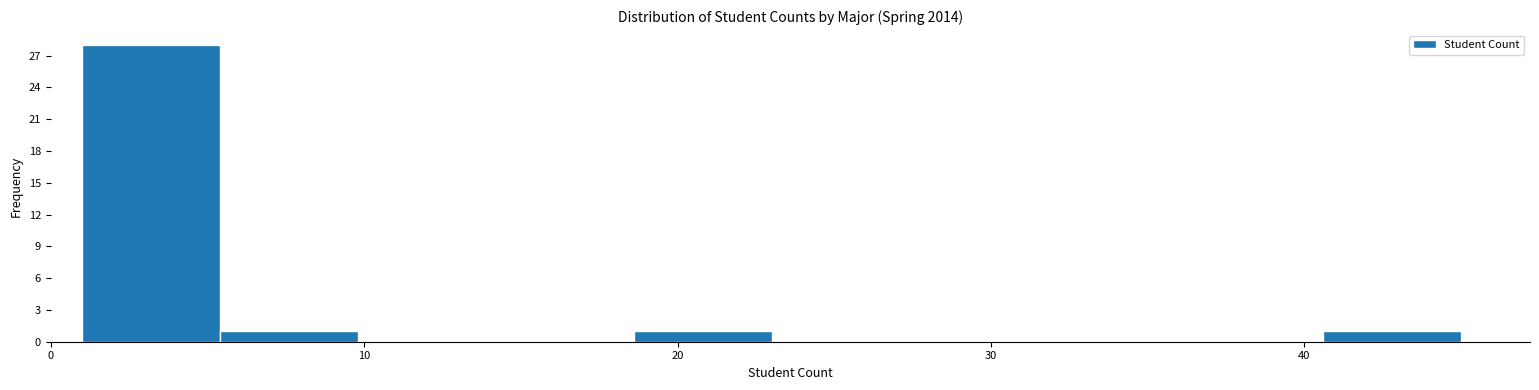

Reading left to right, transcribe this chart: for each bar, give the range it covers on the x-axis and its height. Neither the bar edges nor the heights are printed on the chart, so give them approximately, as read against the axes.

1.0 to 5.4: 28
5.4 to 9.8: 1
9.8 to 14.2: 0
14.2 to 18.6: 0
18.6 to 23.0: 1
23.0 to 27.4: 0
27.4 to 31.8: 0
31.8 to 36.2: 0
36.2 to 40.6: 0
40.6 to 45.0: 1